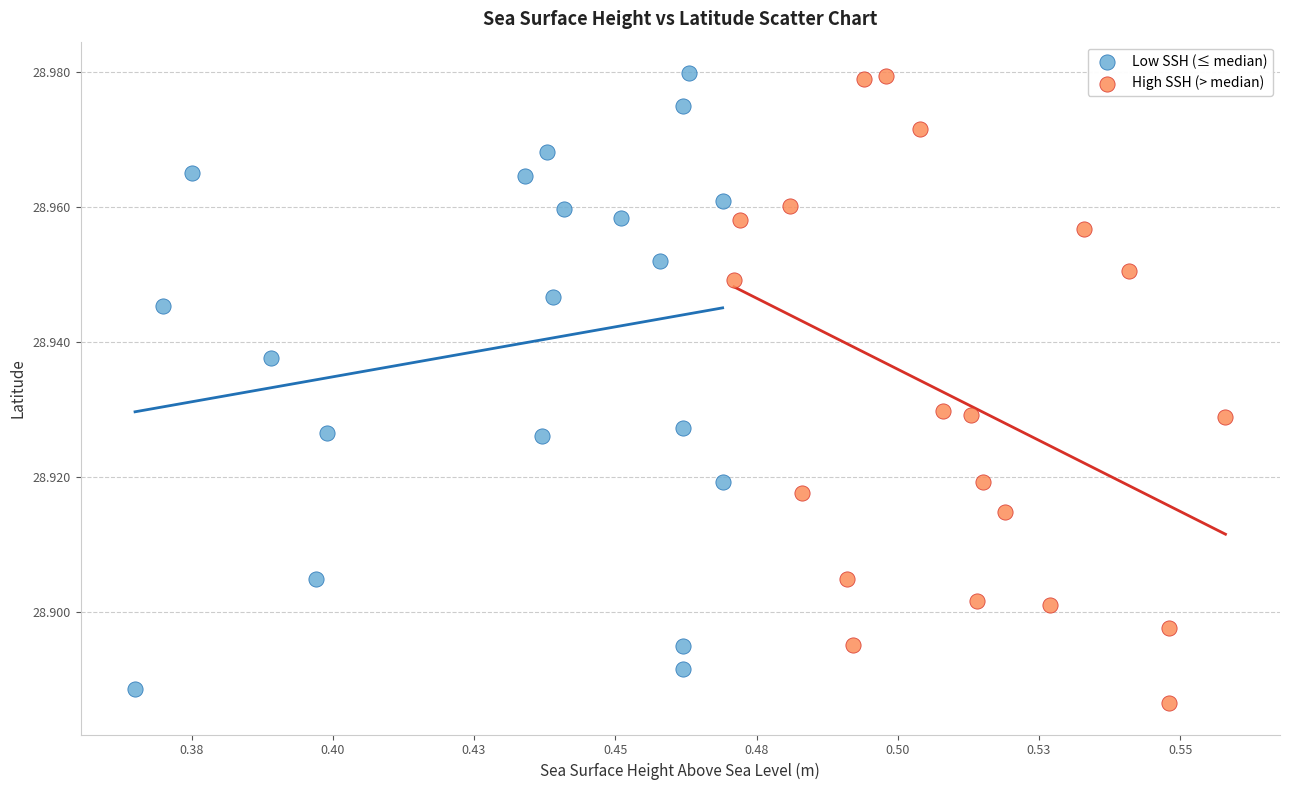

What are all the series names shown in the legend?

Low SSH (≤ median), High SSH (> median)